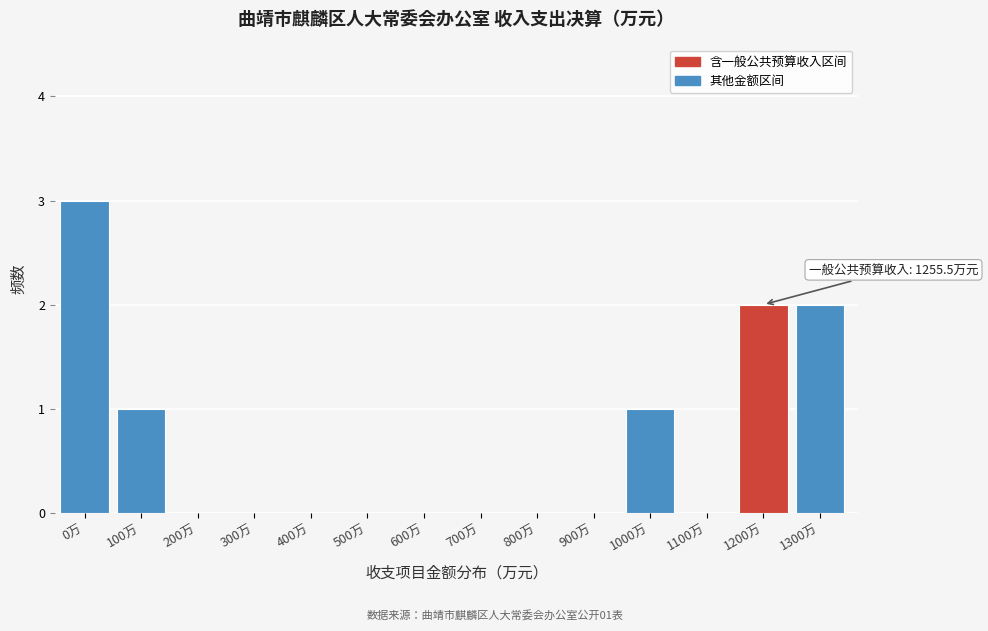

Reading left to right, list all the values displayed in this chart.

0万=3	100万=1	200万=0	300万=0	400万=0	500万=0	600万=0	700万=0	800万=0	900万=0	1000万=1	1100万=0	1200万=2	1300万=2